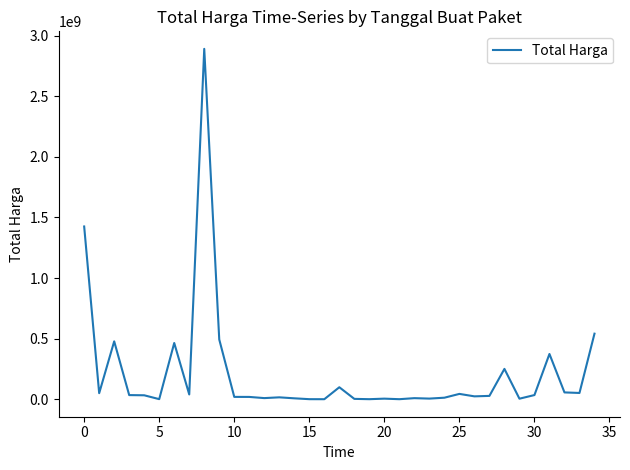

What is the difference between the maximum and minimum values?

2892044000